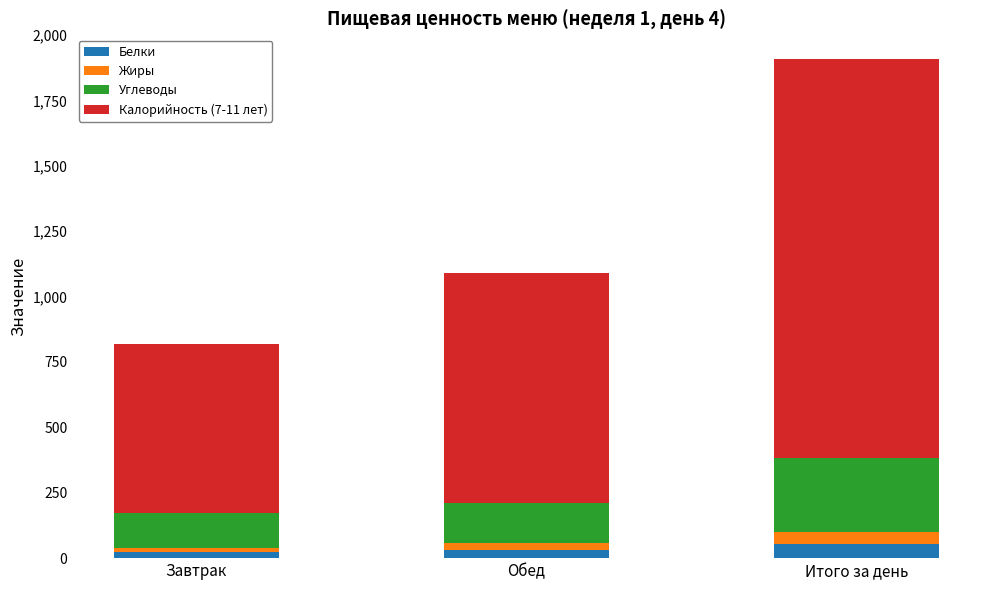

At which category is the sum across all series the highest?

Итого за день